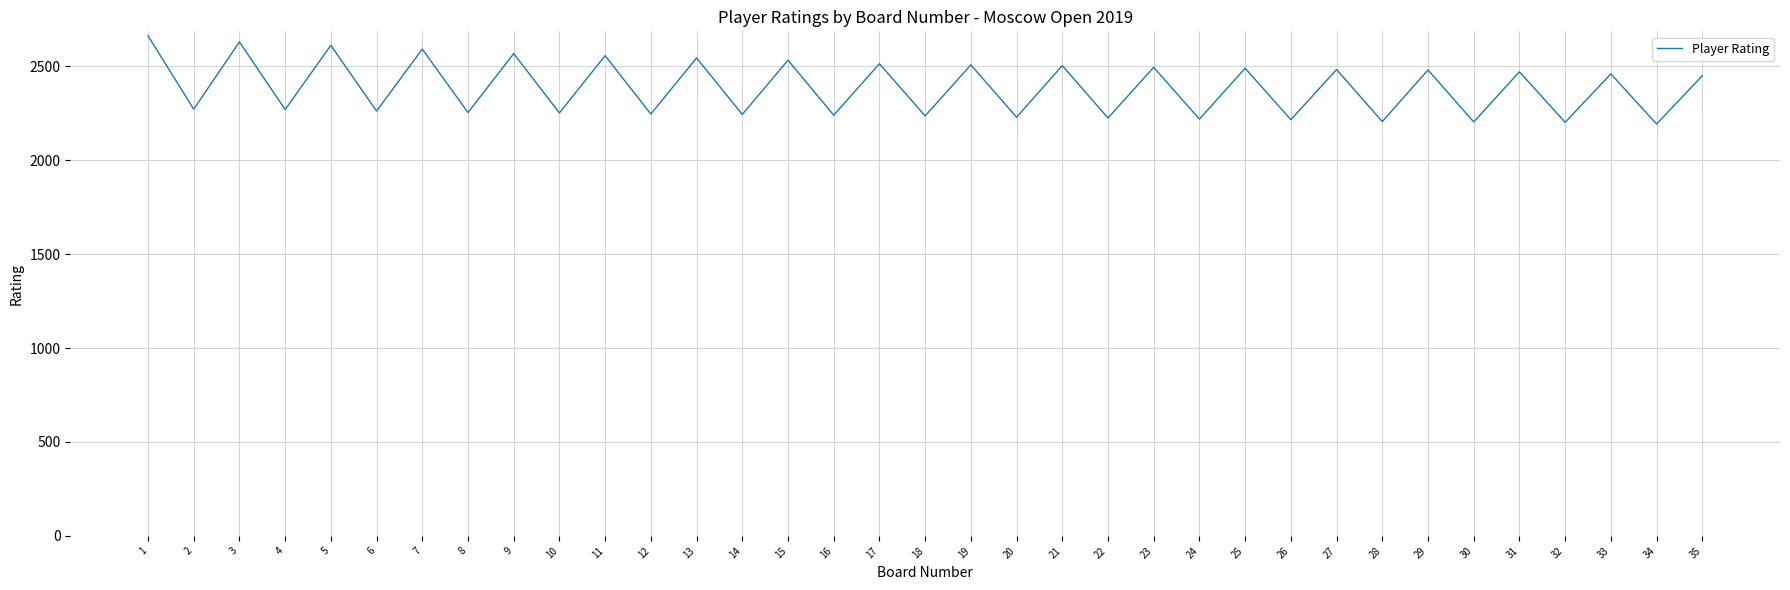

The value at 28 is 726. True or false?

False